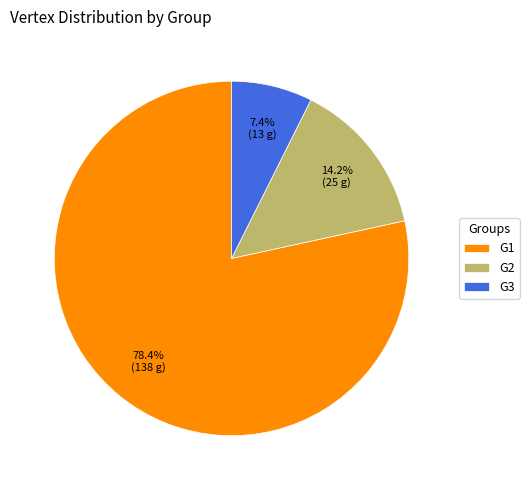

How many segments does this pie chart have?

3